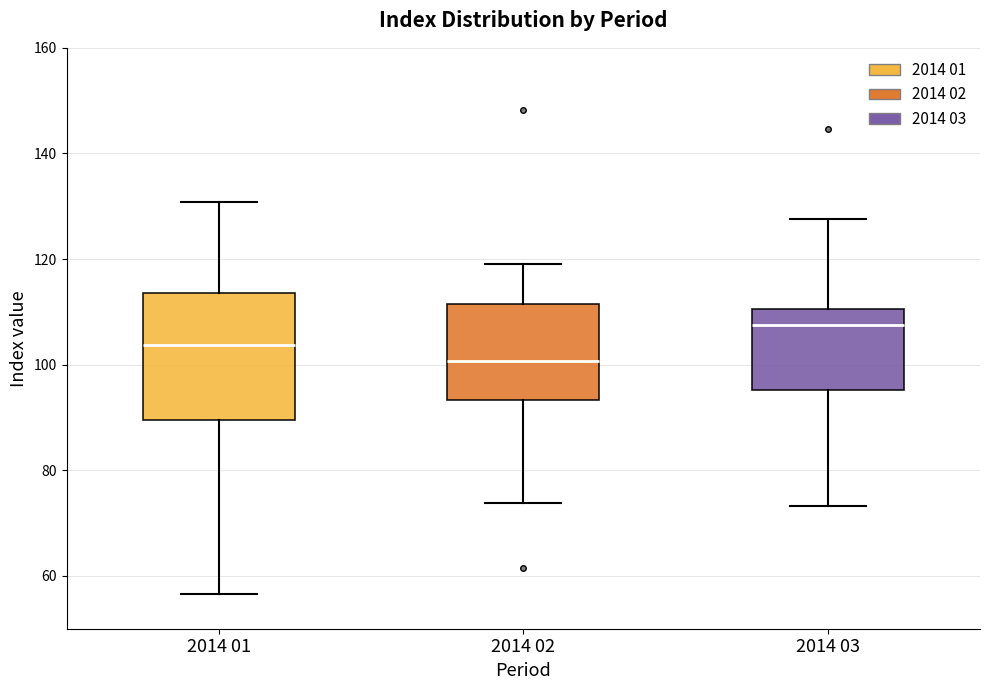

Reading left to right, read every box against the y-axis: the position of its median line, the range the box covers, and the ends of its whiskers. The values are not printed on the chart, so give them approximately, as read against the axis.

2014 01: median 104, box 90 to 114, whiskers 56 to 130
2014 02: median 100, box 94 to 112, whiskers 74 to 120
2014 03: median 108, box 96 to 110, whiskers 74 to 128